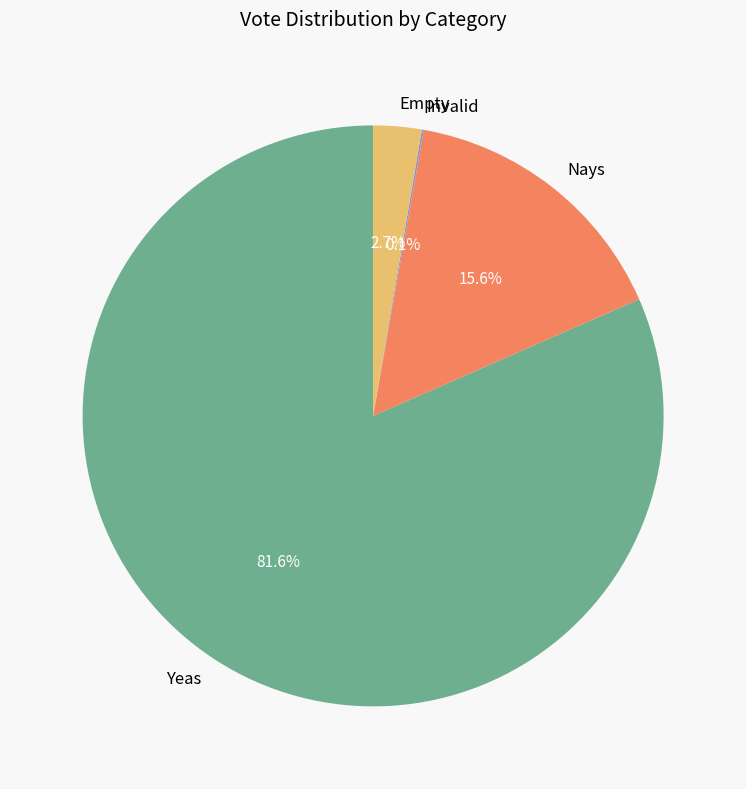

Is Yeas the majority of the pie?

Yes